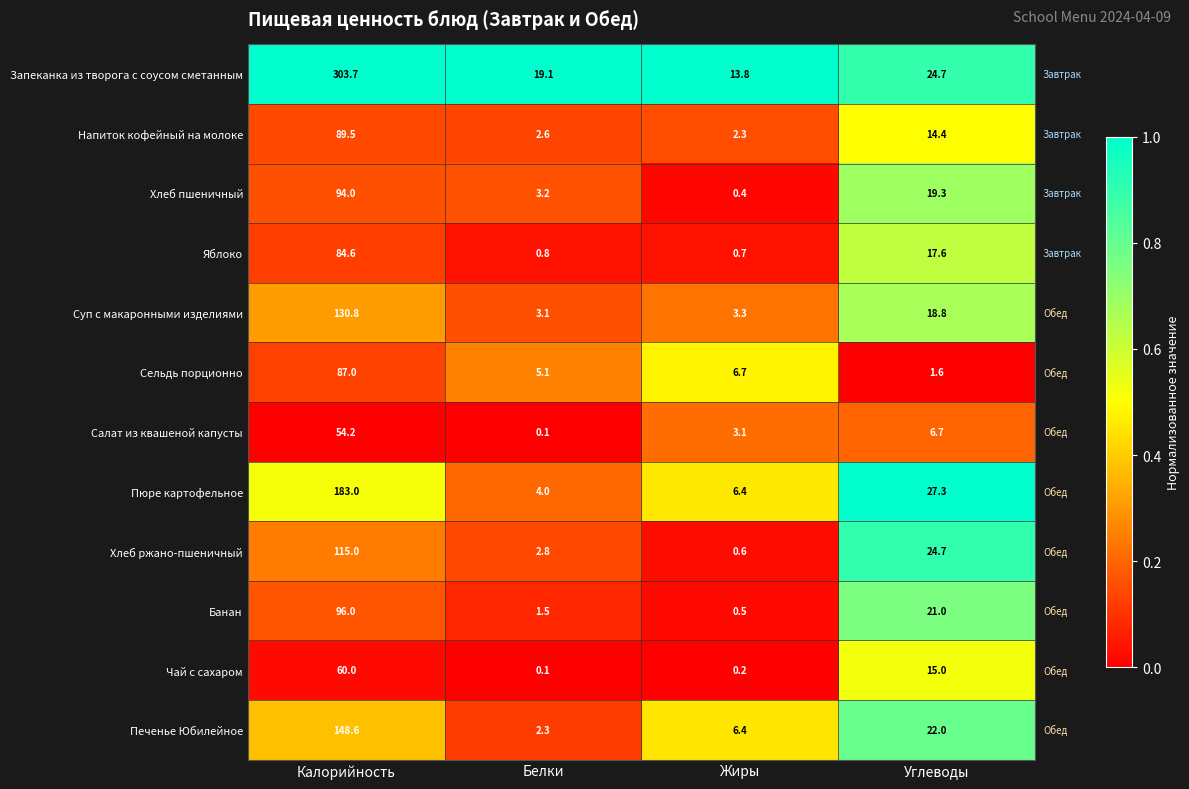

The value of Сельдь порционно at Белки is 5.1. True or false?

True